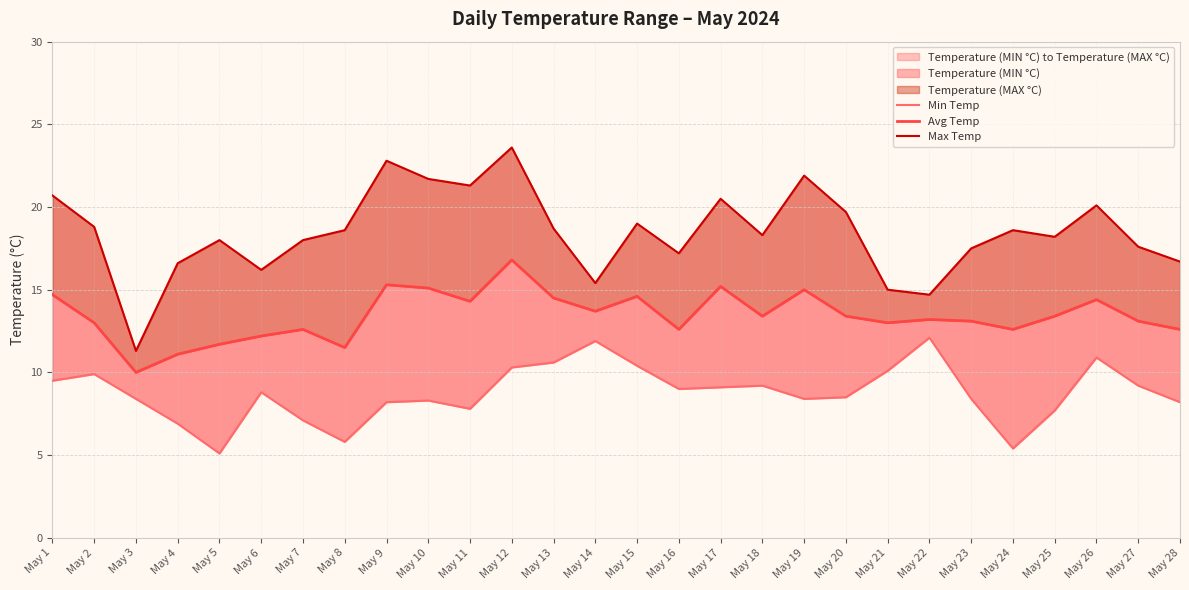

At how many categories does at least one series exceed 13?

27